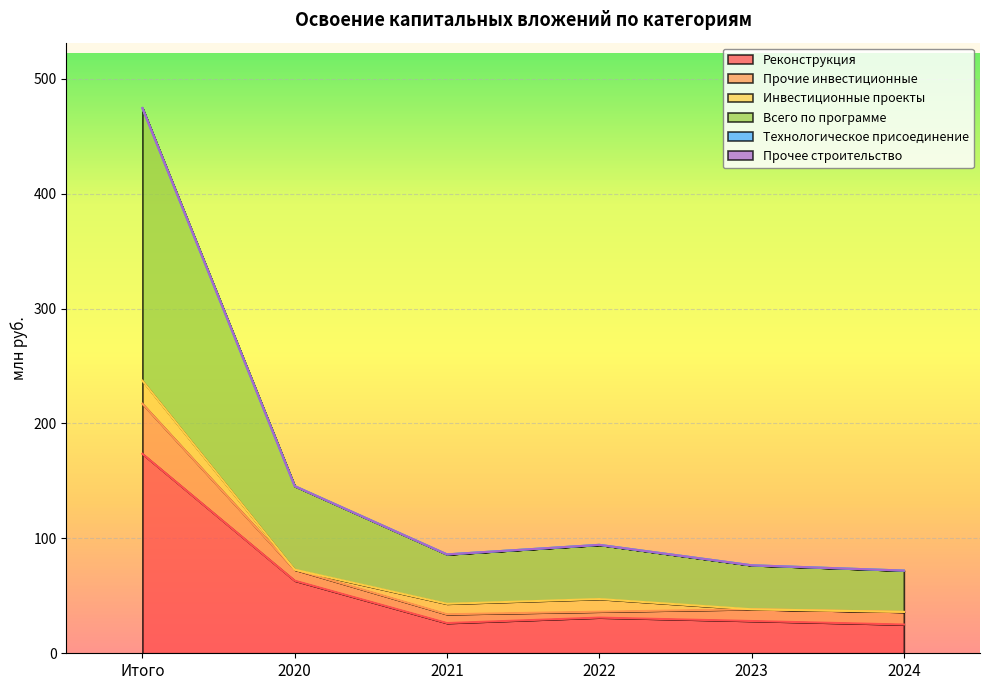

Is the value of Прочее строительство at 2024 greater than the value of Реконструкция at 2020?

No